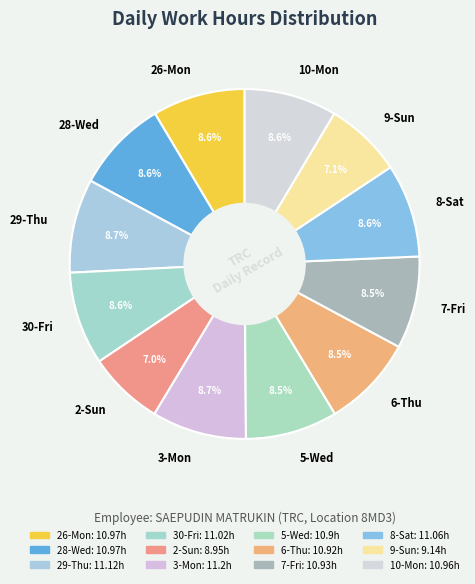

Does 2-Sun represent more than half of the total?

No